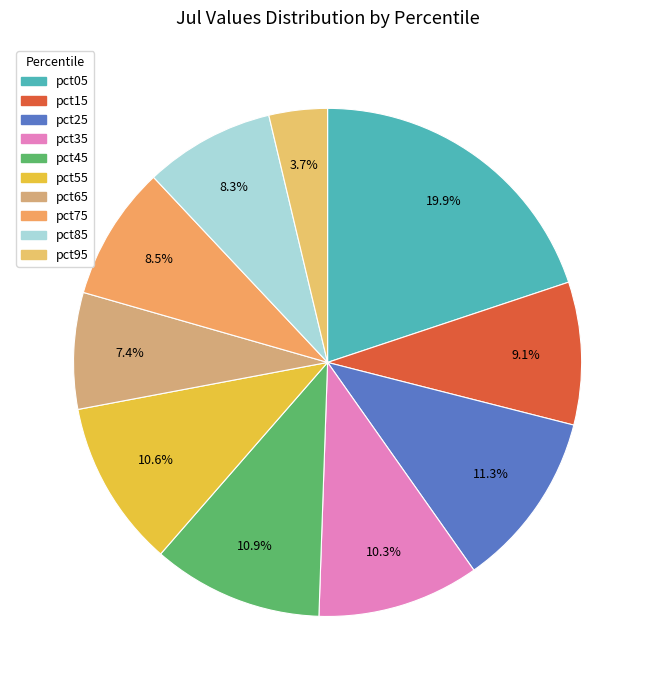

Which category has the biggest portion of the pie?

pct05